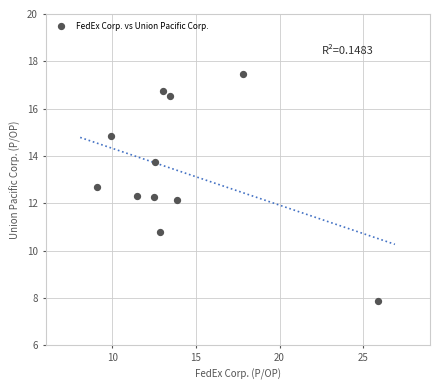

What is the range of X values (max minus min)?

16.8